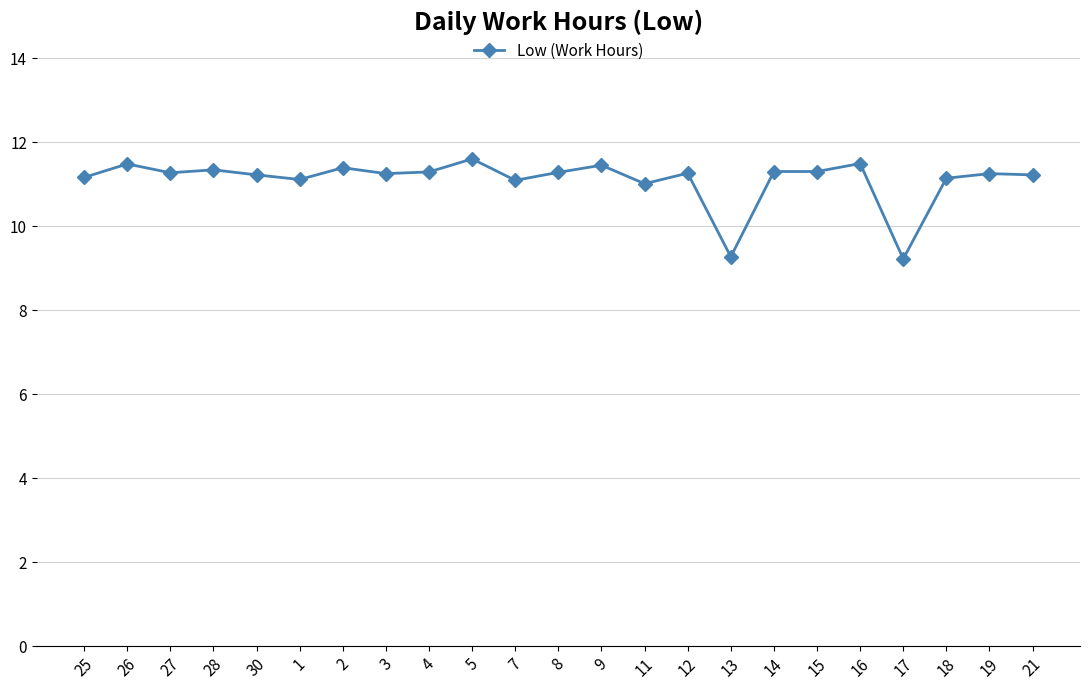

What is the smallest value displayed?

9.2